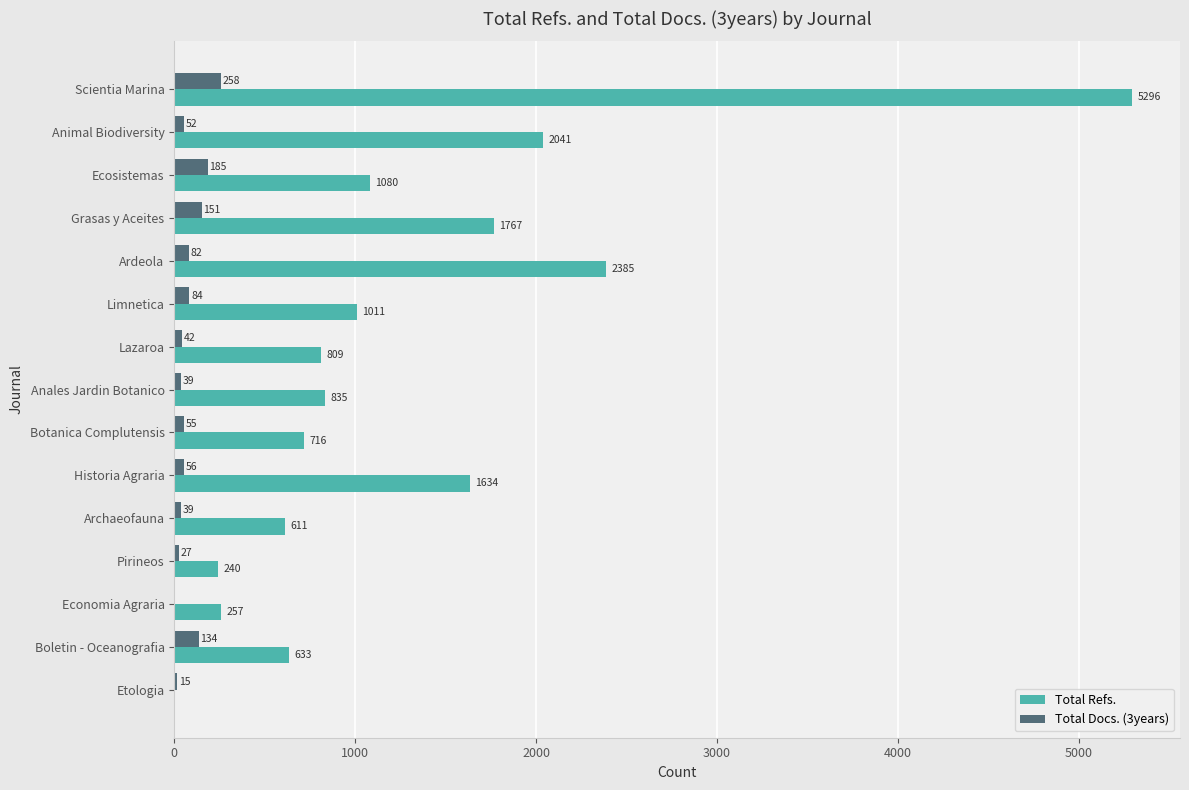

The value of Total Docs. (3years) at Boletin - Oceanografia is 134. True or false?

True